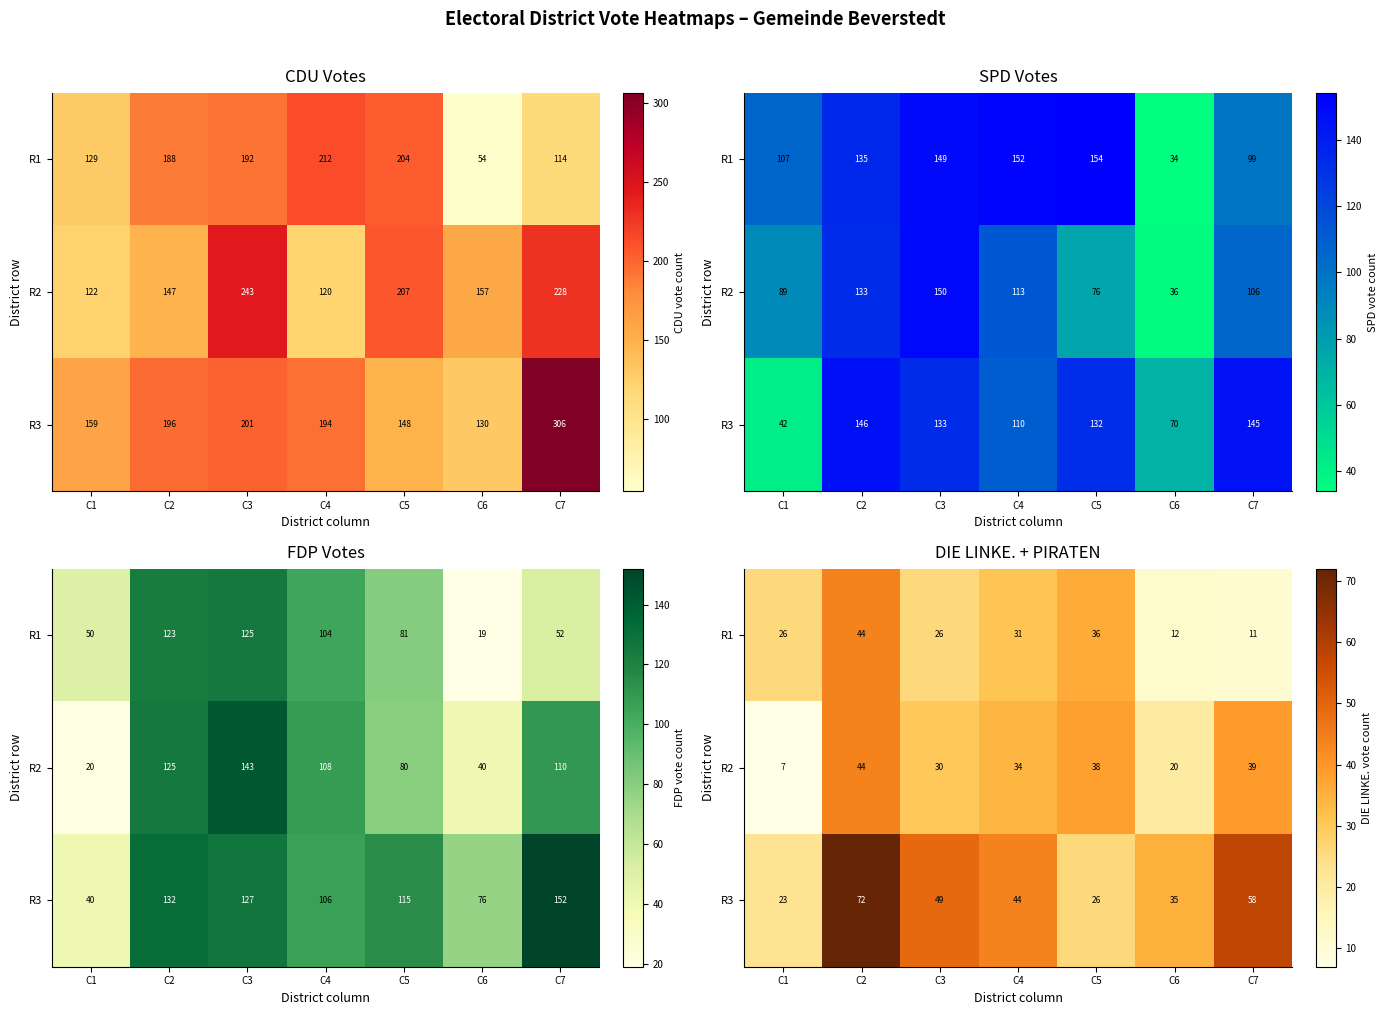

The R1 series shows 18 at C6. True or false?

False